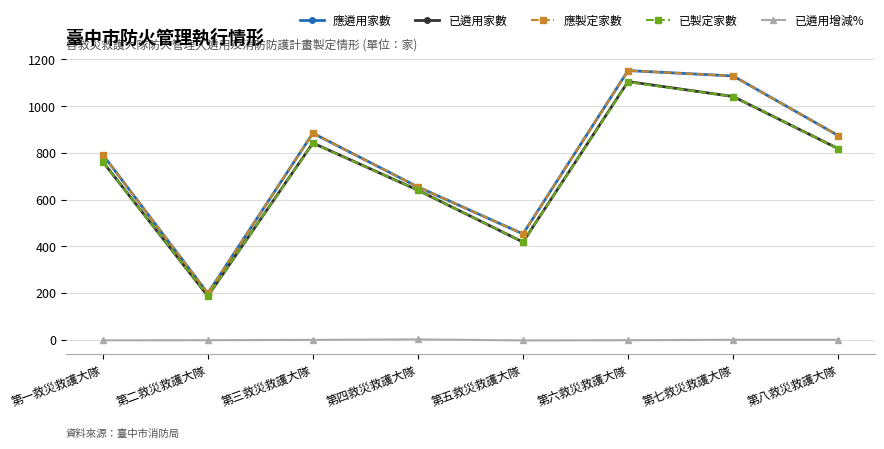

Reading right to left, extract all data points from this chart.

應遴用家數: 874.0	1129.0	1152.0	453.0	654.0	884.0	199.0	792.0
已遴用家數: 818.0	1041.0	1105.0	418.0	640.0	842.0	187.0	762.0
應製定家數: 874.0	1129.0	1152.0	453.0	654.0	884.0	199.0	792.0
已製定家數: 818.0	1041.0	1103.0	418.0	640.0	841.0	188.0	761.0
已遴用增減%: 0.0	0.0	-1.8	-2.7	1.7	-0.5	-1.8	-2.3